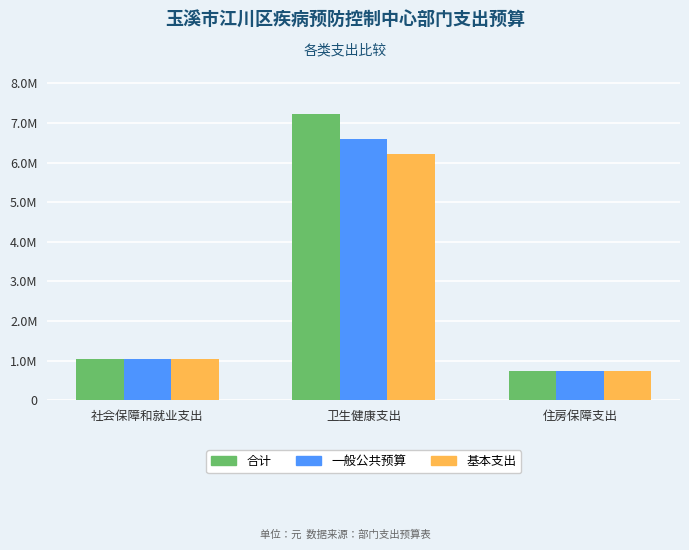

What value does the 合计 series have at 卫生健康支出?

7233533.7